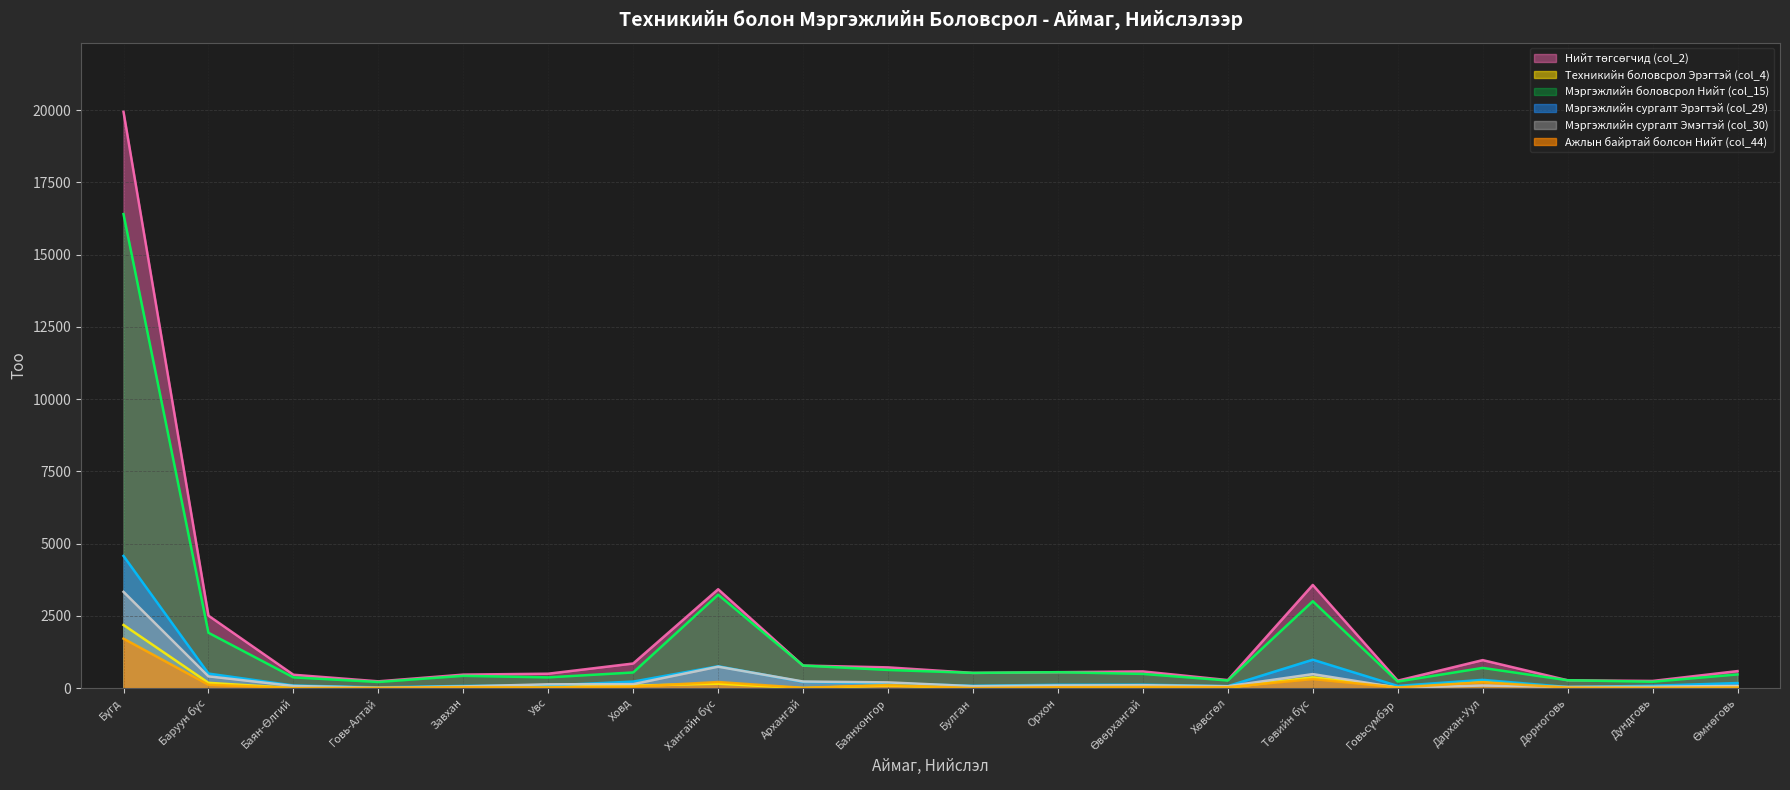

What is the spread (max minus min) of values at Өмнөговь?

566